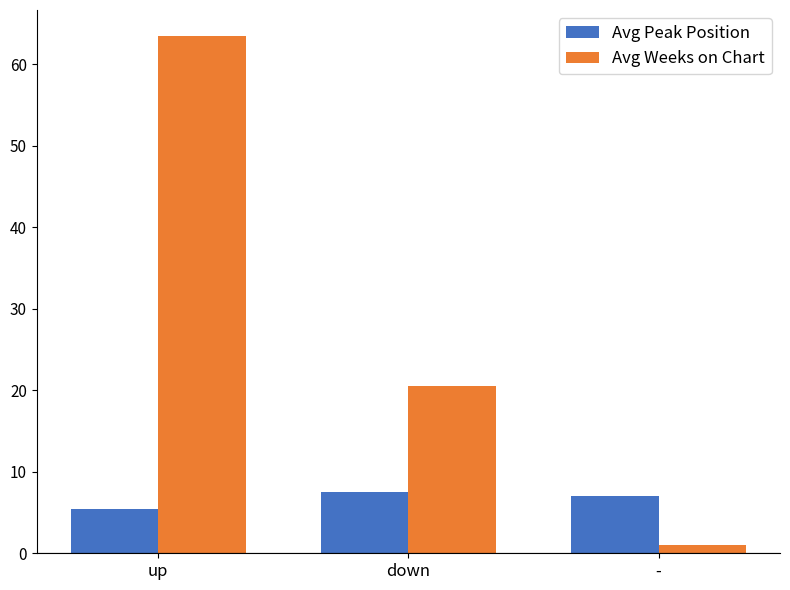

How many bars are there in each group?

2